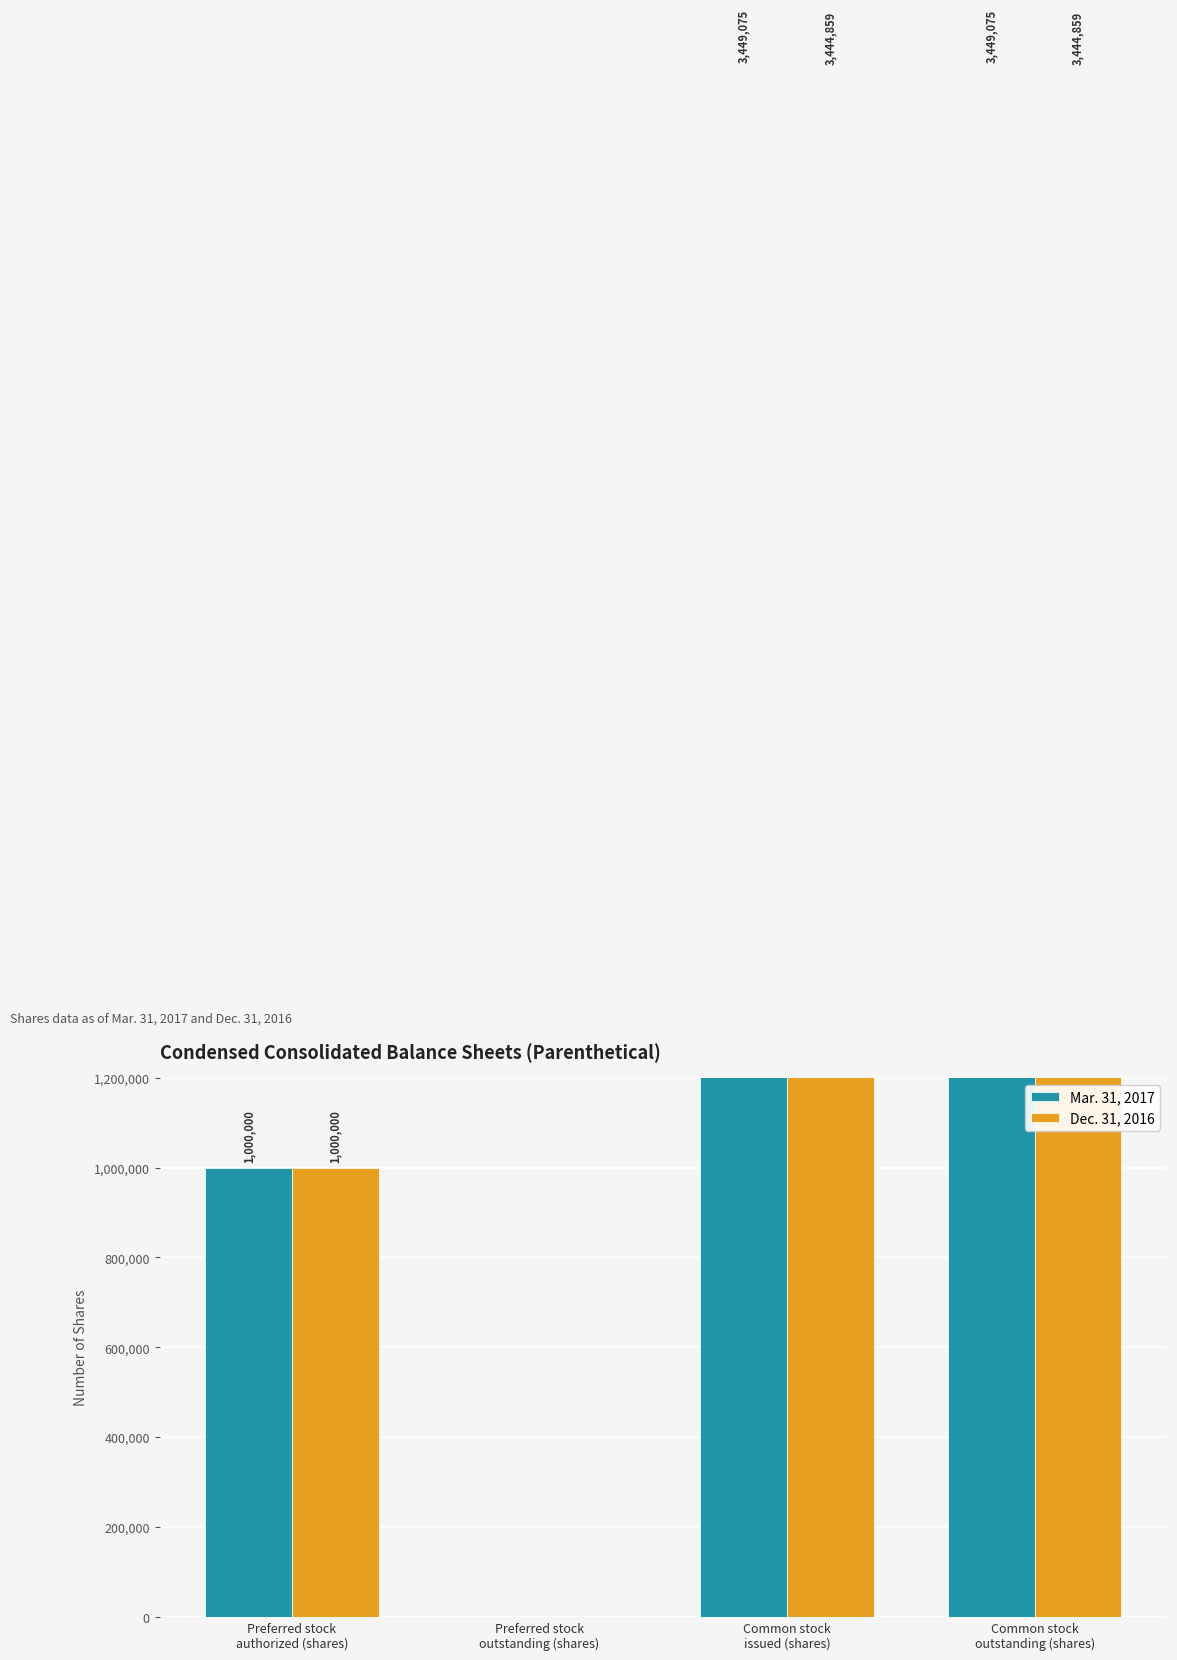

What is the total value across all series at Preferred stock
authorized (shares)?

2000000